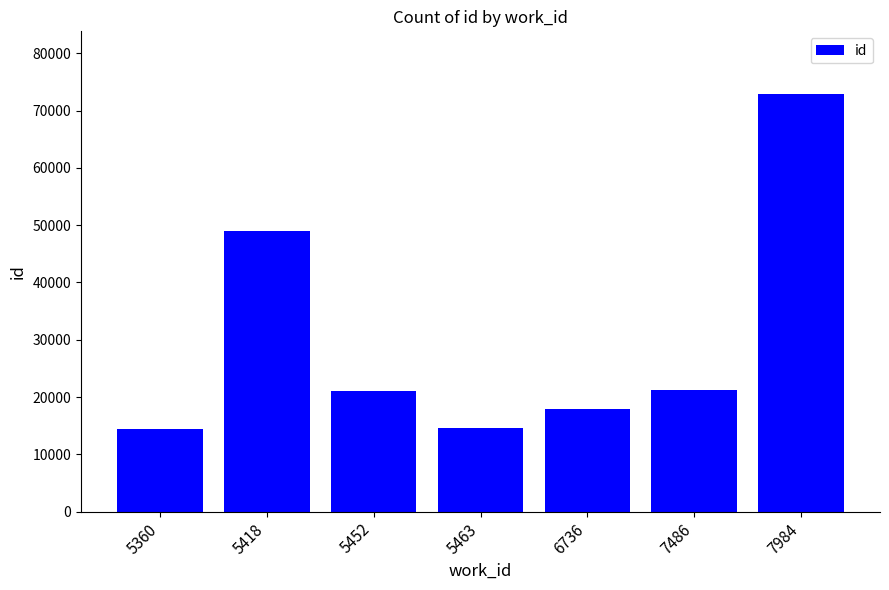

What is the minimum value shown in the chart?

14361